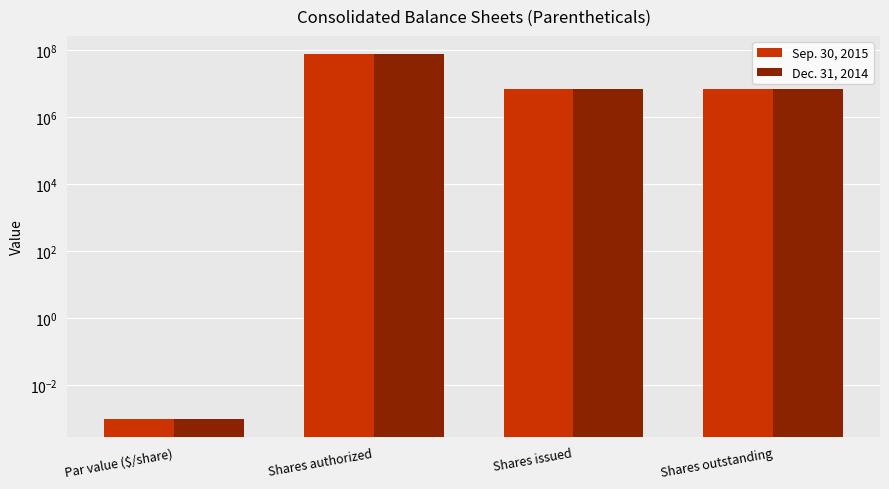

How many bars are there in total?

8